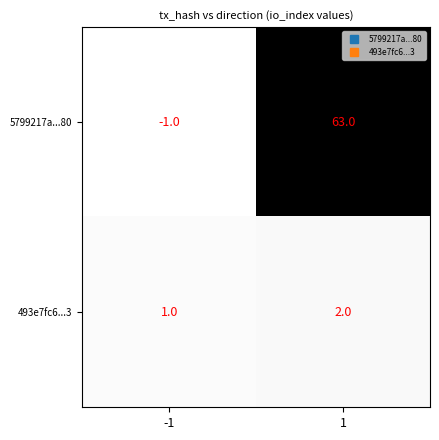

What is the approximate value of 5799217a...80 at 1, to the nearest 10?

60